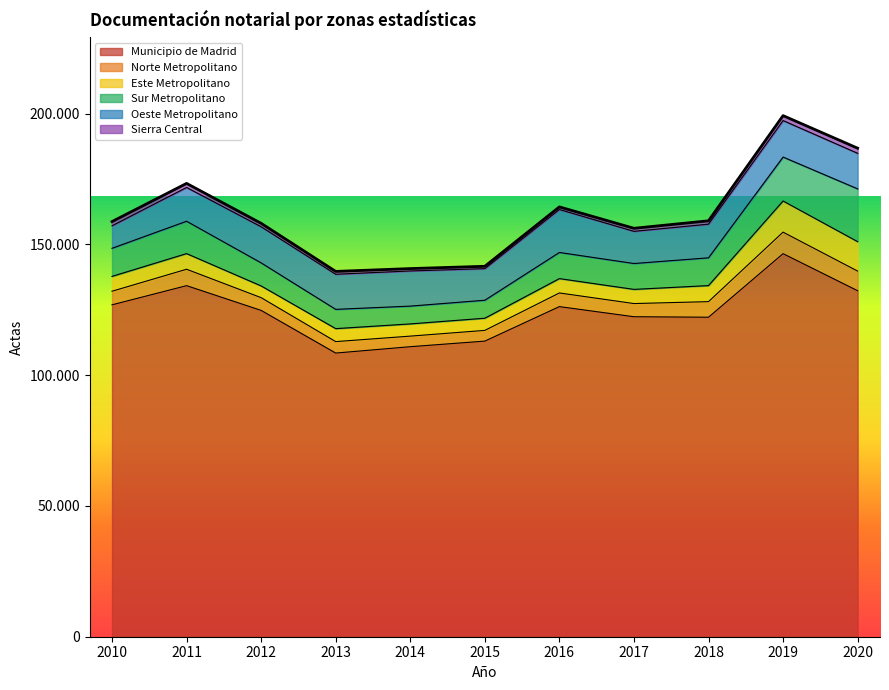

What is the difference between the maximum and second lowest values in the Oeste Metropolitano series?

4344